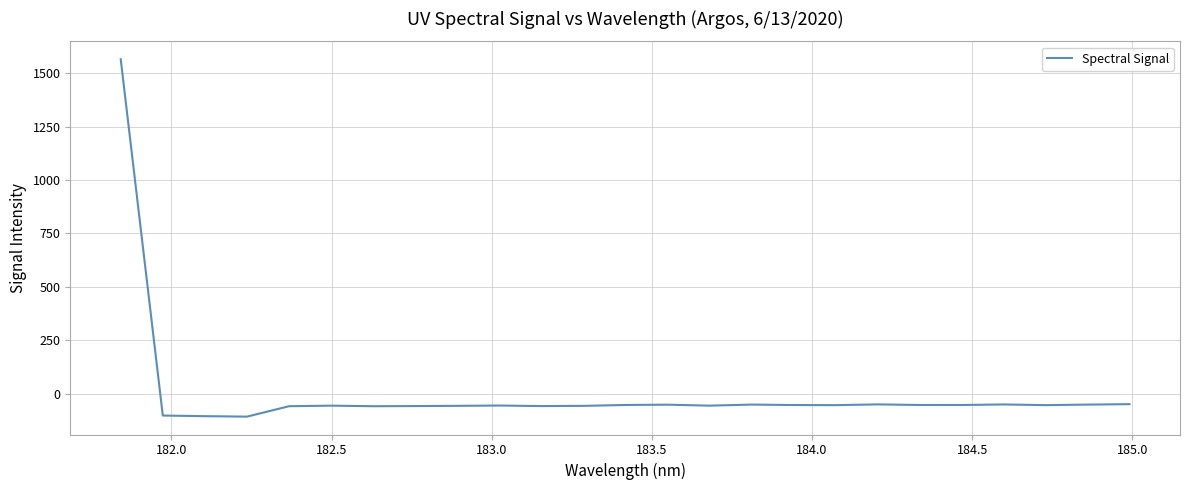

What is the minimum value shown in the chart?

-107.9